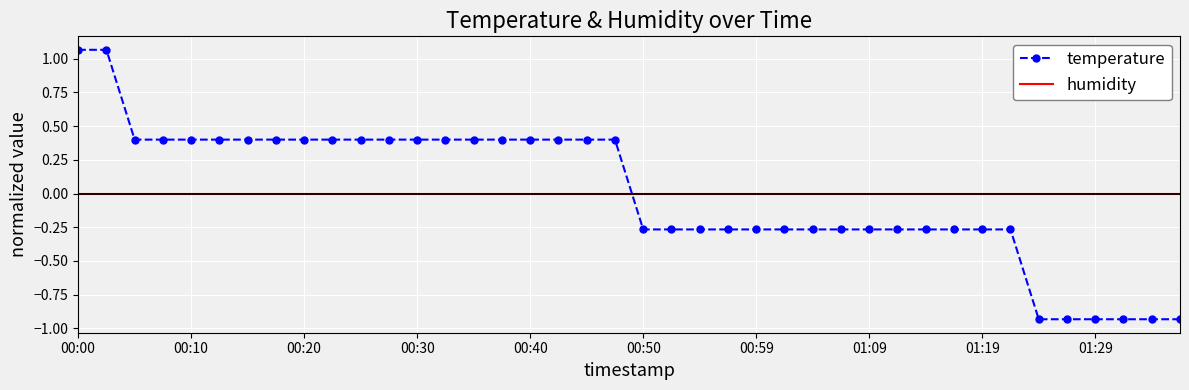

Rank the series by their maximum value, from highest to lowest.

temperature, humidity